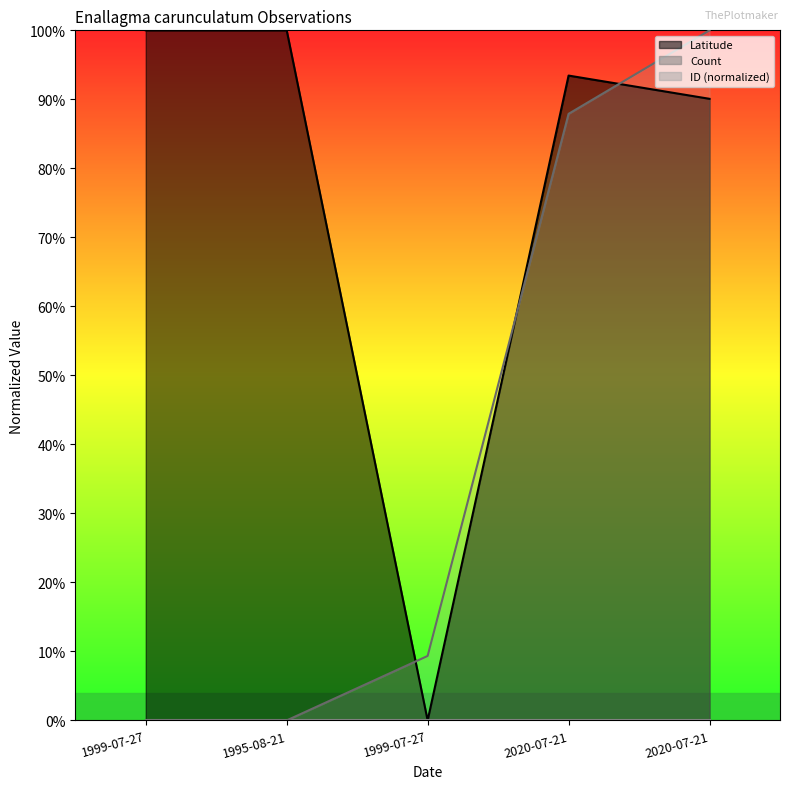

Reading left to right, transcribe all the data shown in this chart.

Latitude: 1.0	1.0	0.0	0.9	0.9
ID: 0.0	0.0	0.1	0.9	1.0